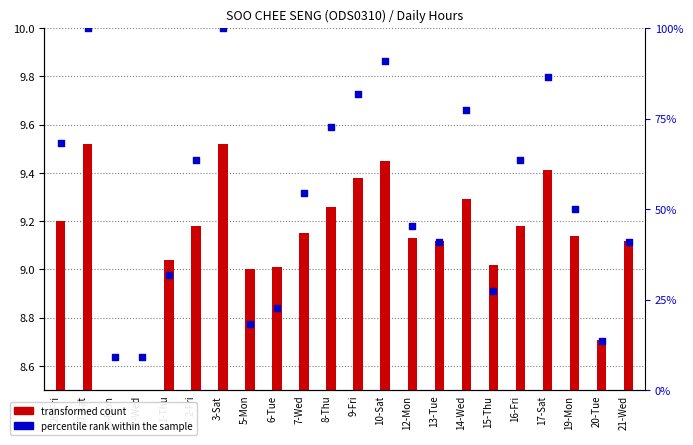

Which series has the widest spread of Y values?

percentile rank within the sample